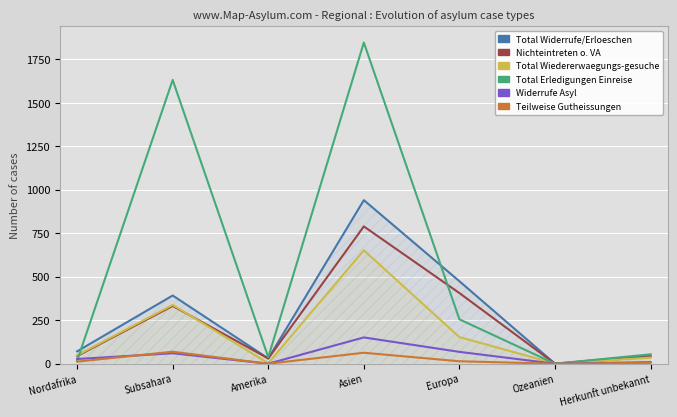

True or false: Total Wiedererwaegungs-gesuche (col_7) and Total Widerrufe/Erloeschen (col_13) cross at least once.

True